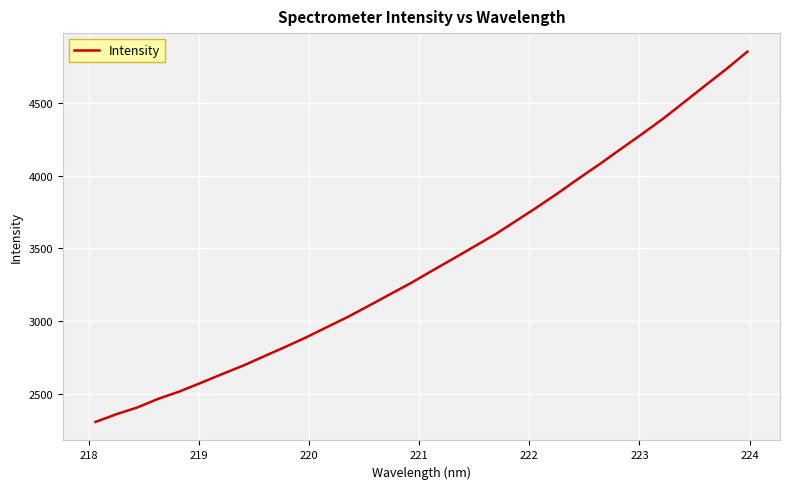

What is the maximum value shown in the chart?

4852.9